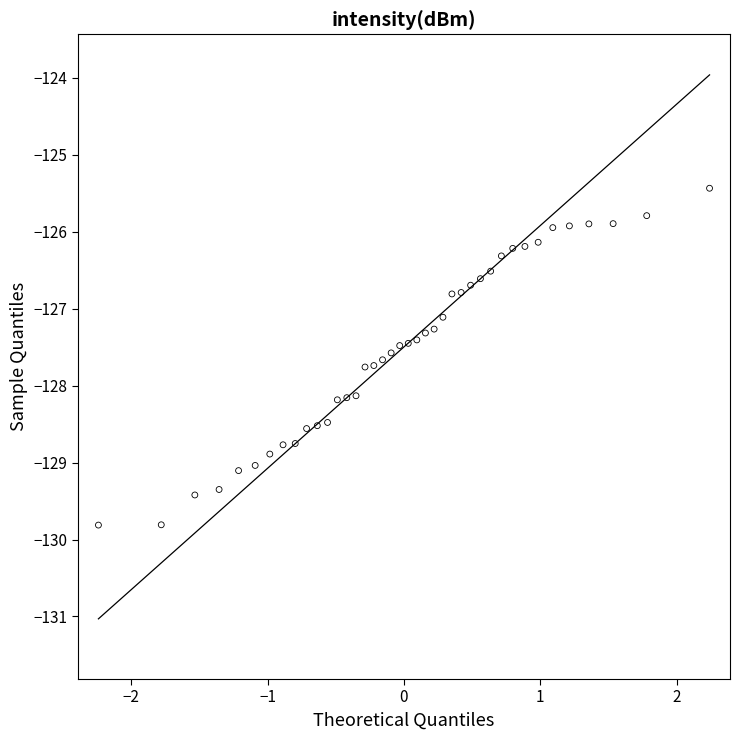

What is the range of Y values (max minus min)?

4.4